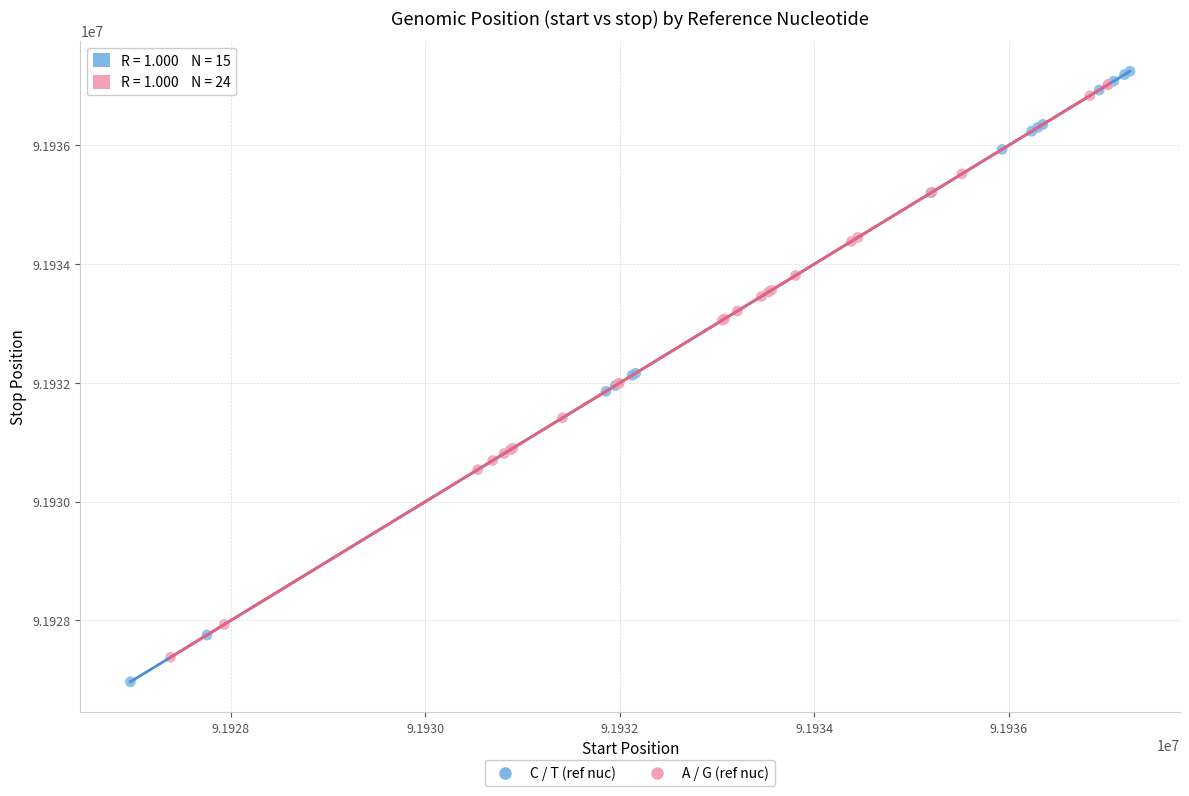

Which series has the widest spread of Y values?

C / T (ref nuc)